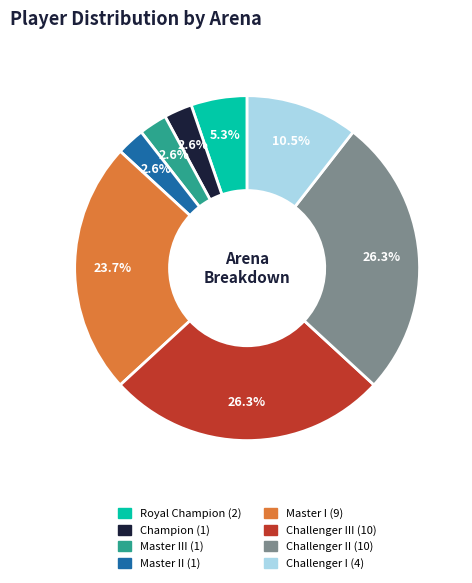

Is there any slice that represents more than half of the pie?

No